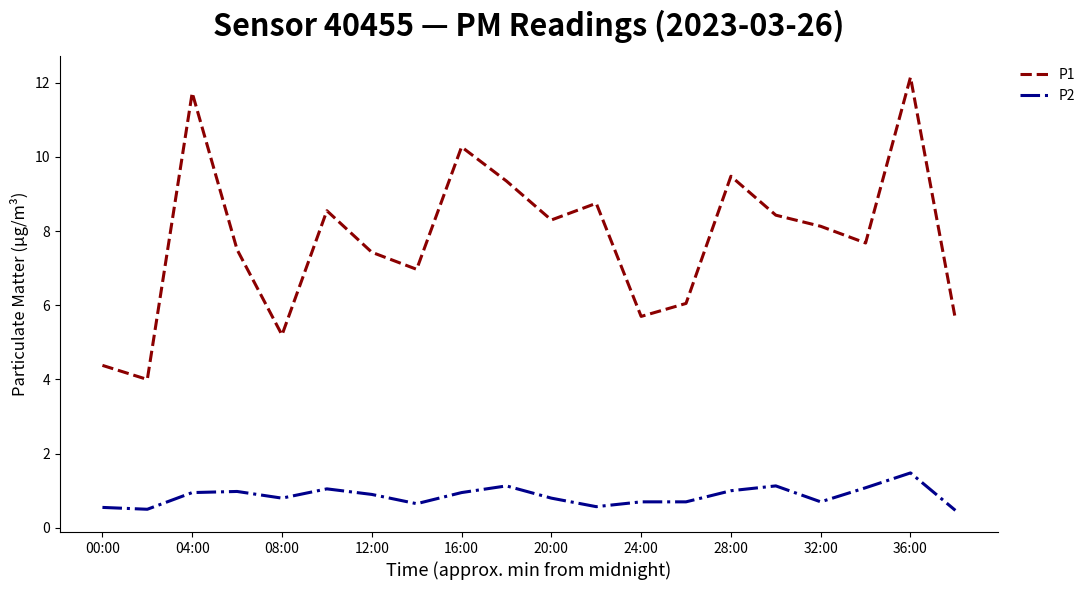

How many interior local valleys does the P1 series have?

6